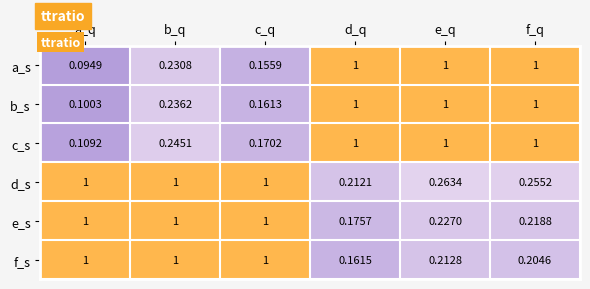

Which series has the widest spread of values?

a_s